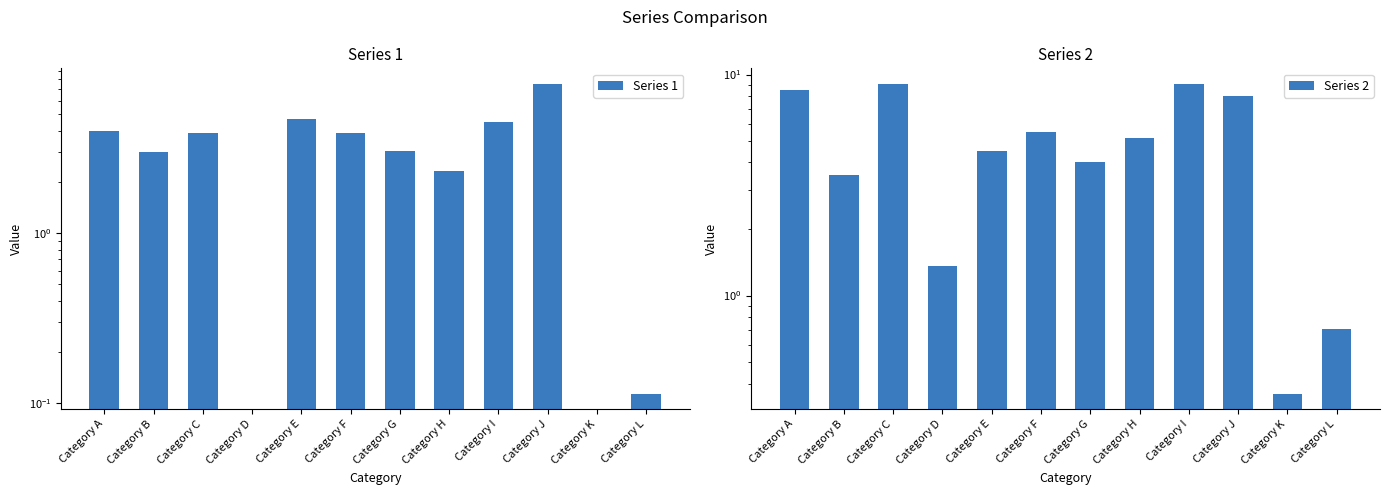

At how many categories does at least one series exceed 1?

10